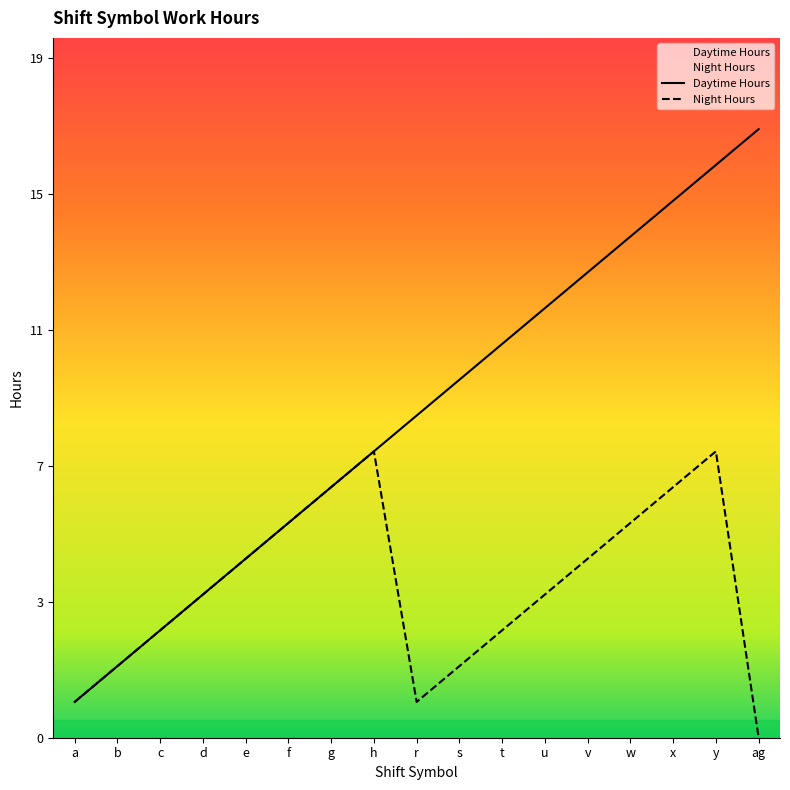

True or false: Night Hours has a value of 4 at h.

False